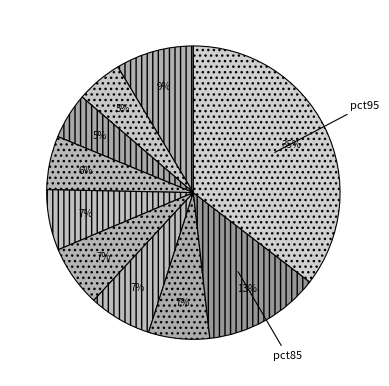

Count the number of slices in the pie.

10